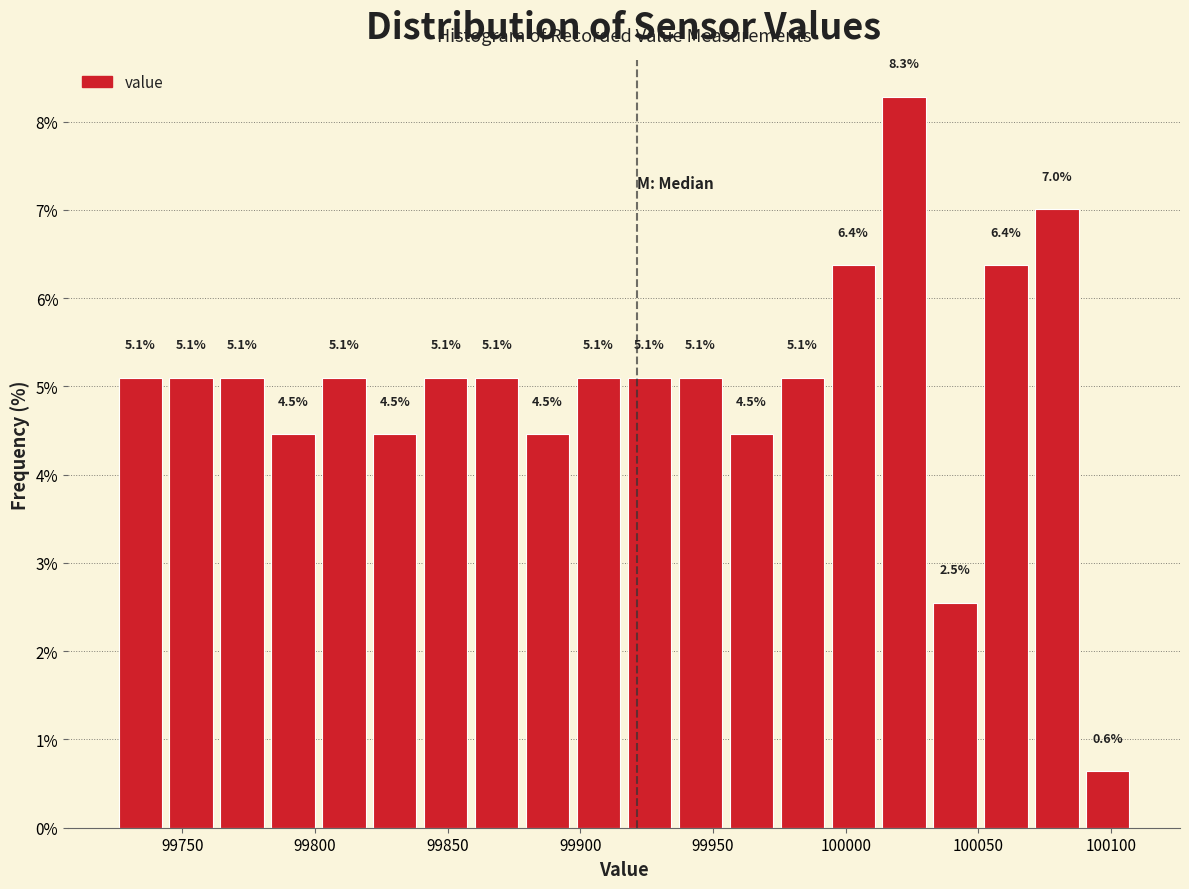

Read against the x-axis, roughly where is the centre of the tallest bar?

100020